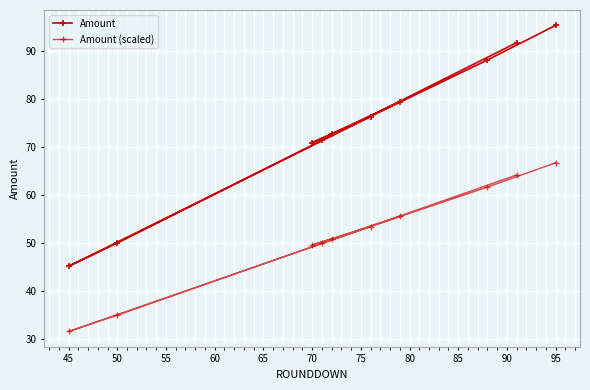

What is the difference between the second highest and second lowest values in the Amount (scaled) series?

29.2